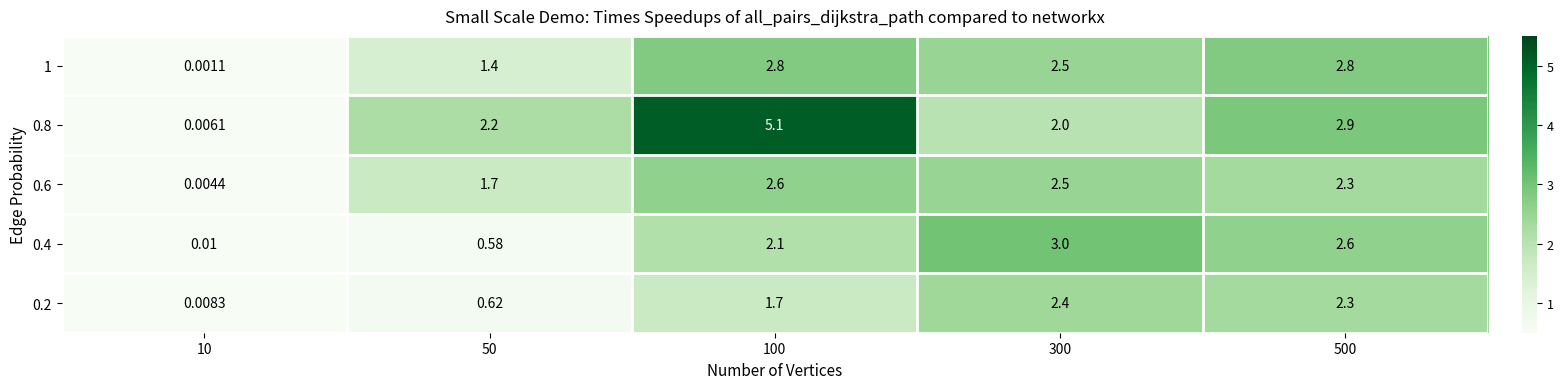

What is the greatest value displayed?

5.1